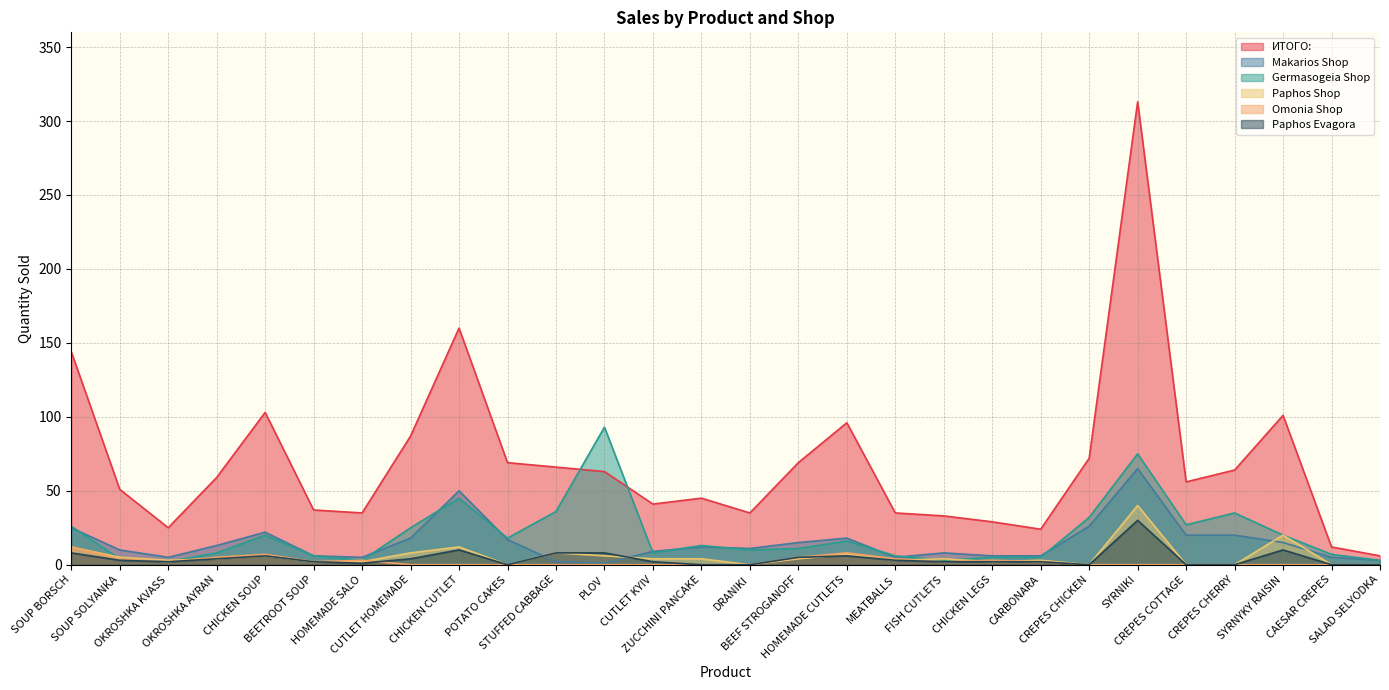

Between DRANIKI and SYRNYKY RAISIN, which series saw the biggest shift?

ИТОГО: